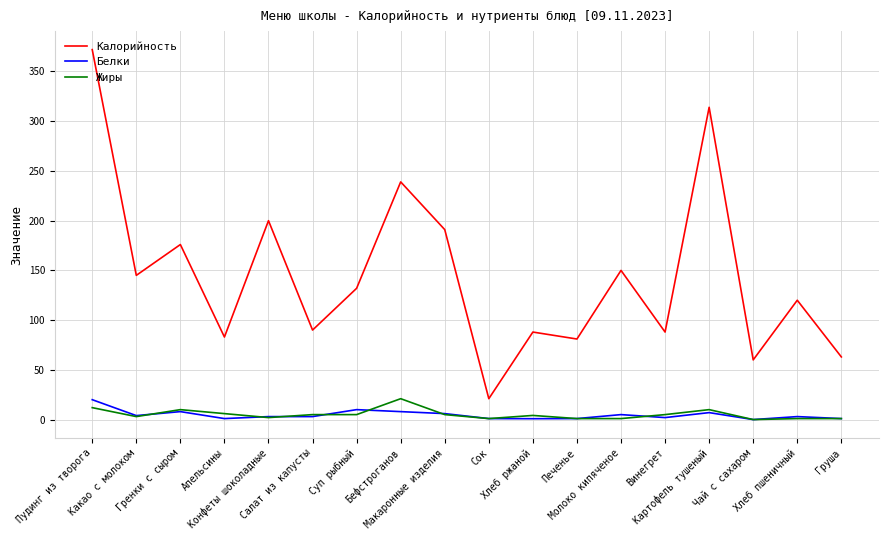

What is the greatest value displayed?

372.0